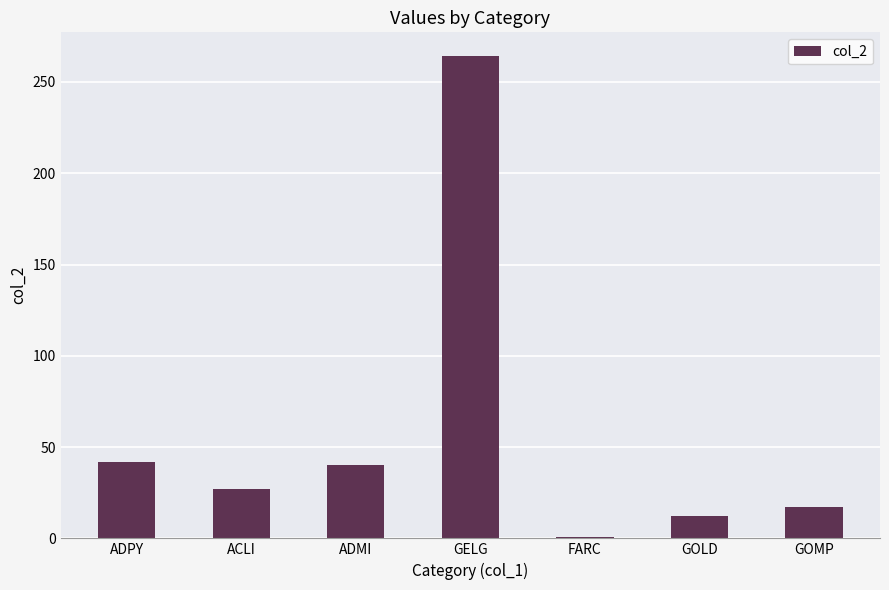

At which label does the data first exceed 27?

ADPY